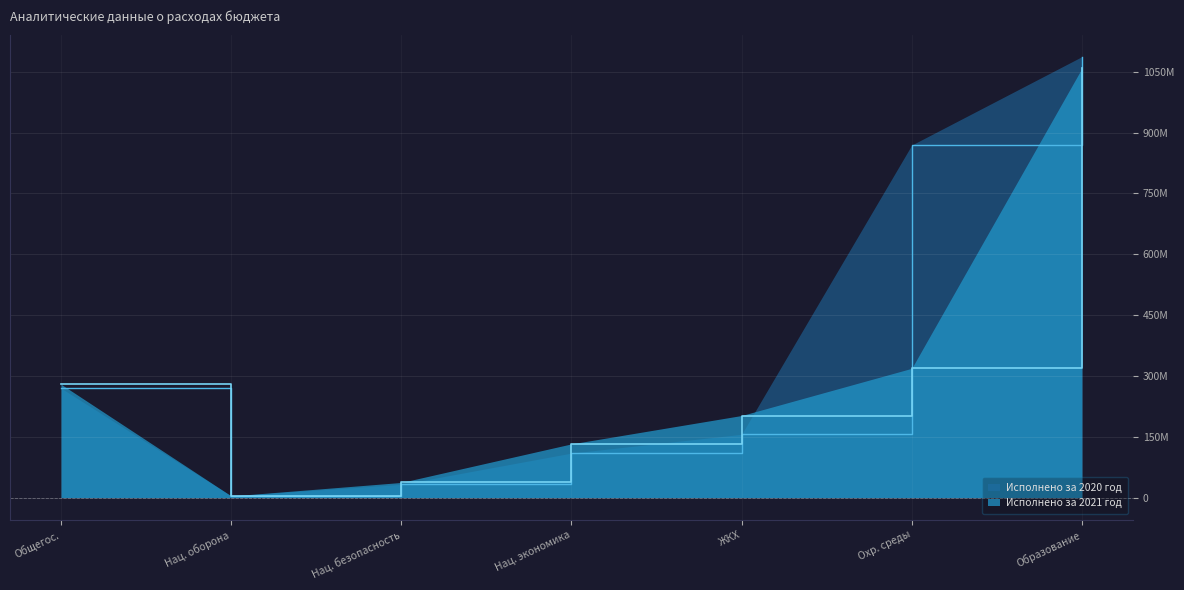

Does the chart display data point markers on the line(s)?

No